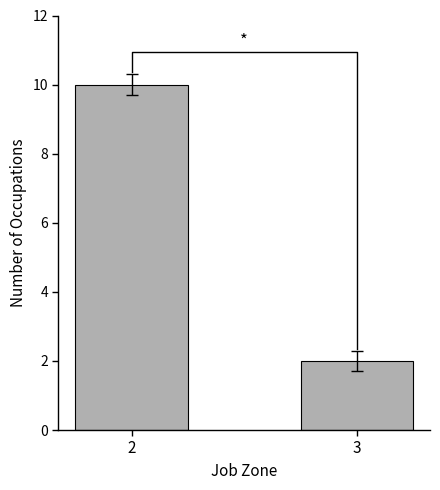

How many values are between 2 and 10?

2